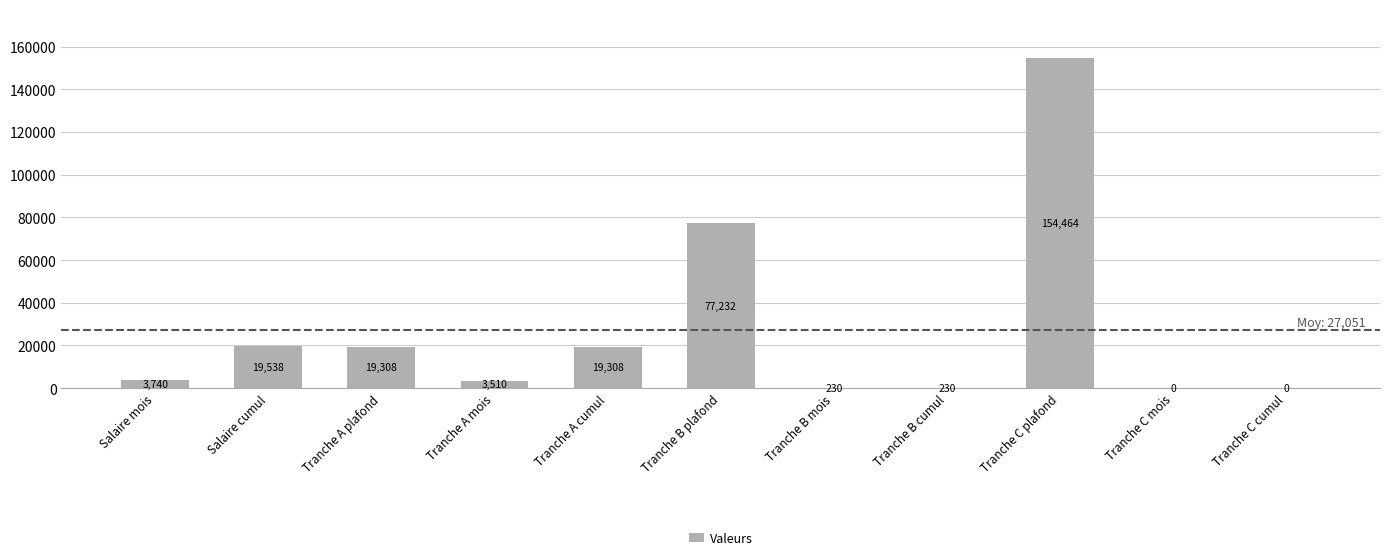

What is the difference between the values at Tranche B plafond and Tranche C mois?

77232.0